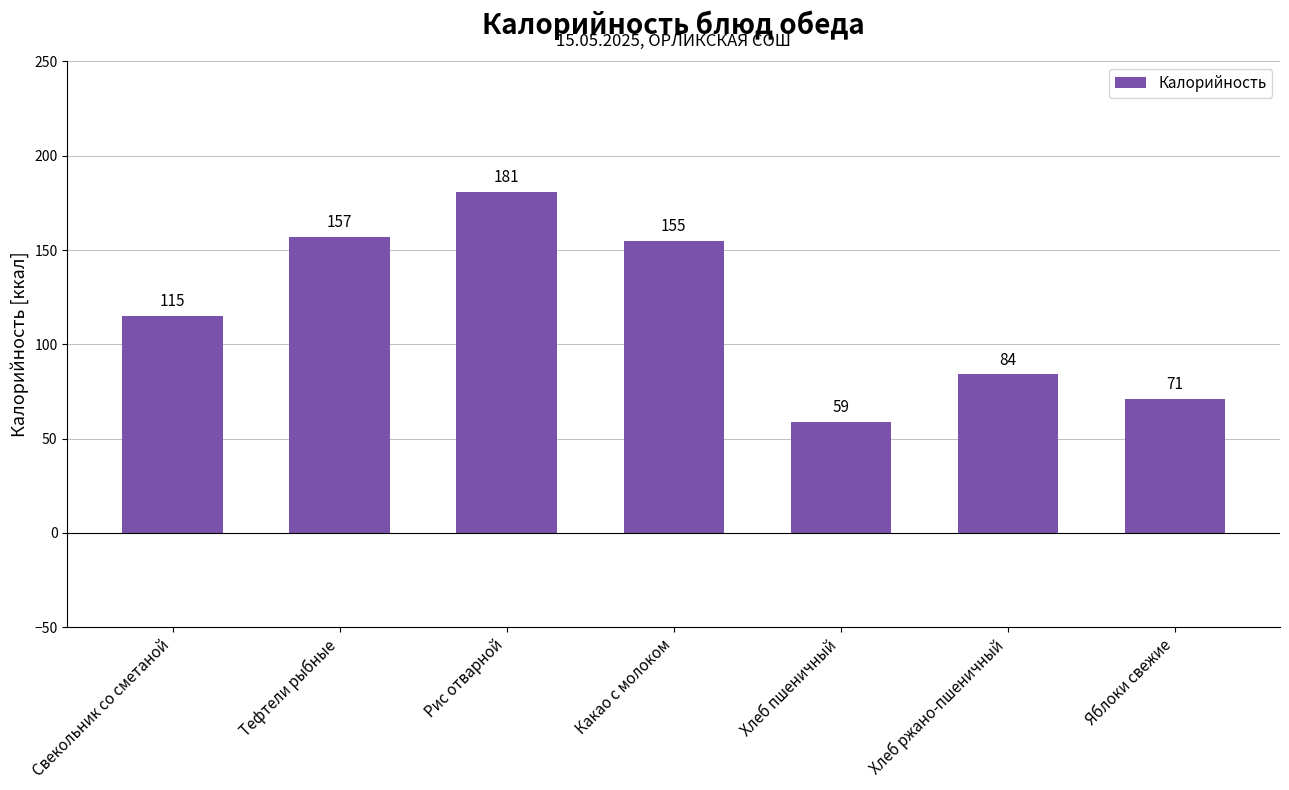

Are the bars grouped side by side (vs. stacked)?

No